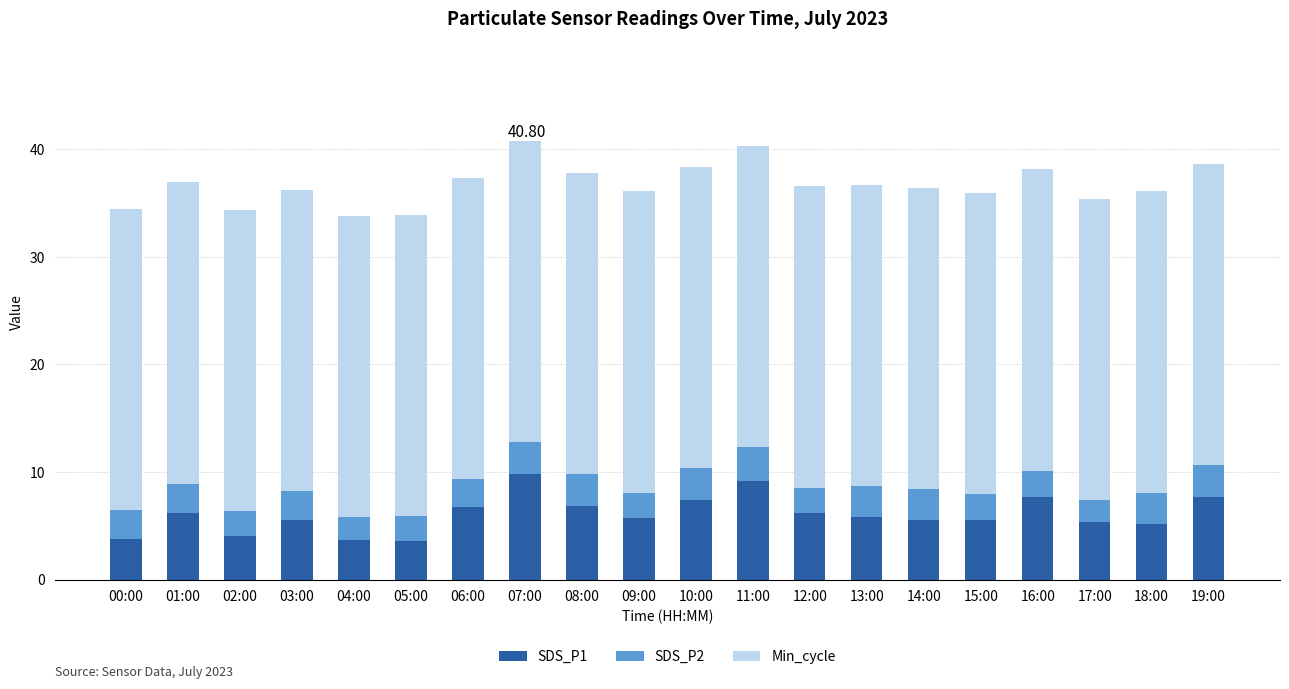

What is the total value across all series at 05:00?

33.9